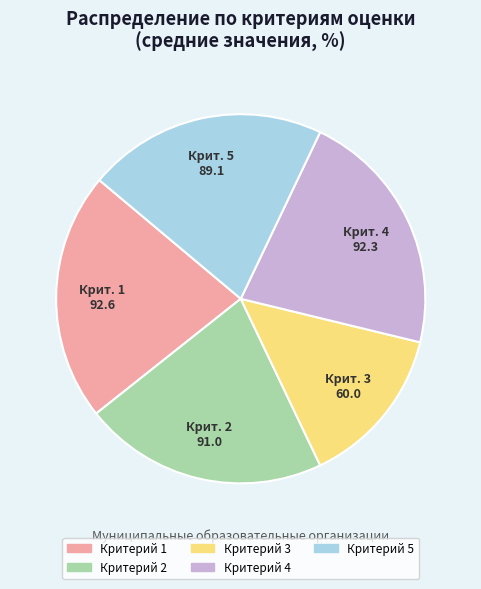

Is there a majority slice in this chart?

No